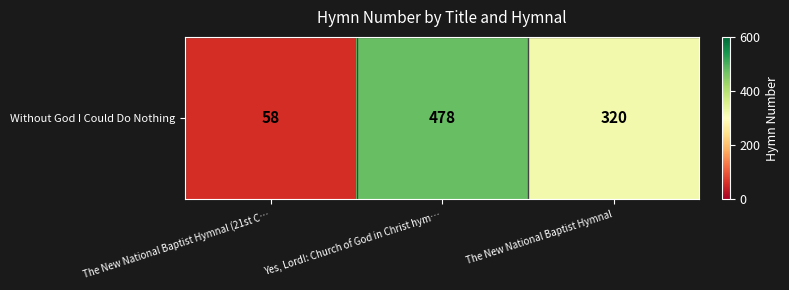

What is the change in value from Yes, Lord!: Church of God in Christ hym… to The New National Baptist Hymnal?

-158